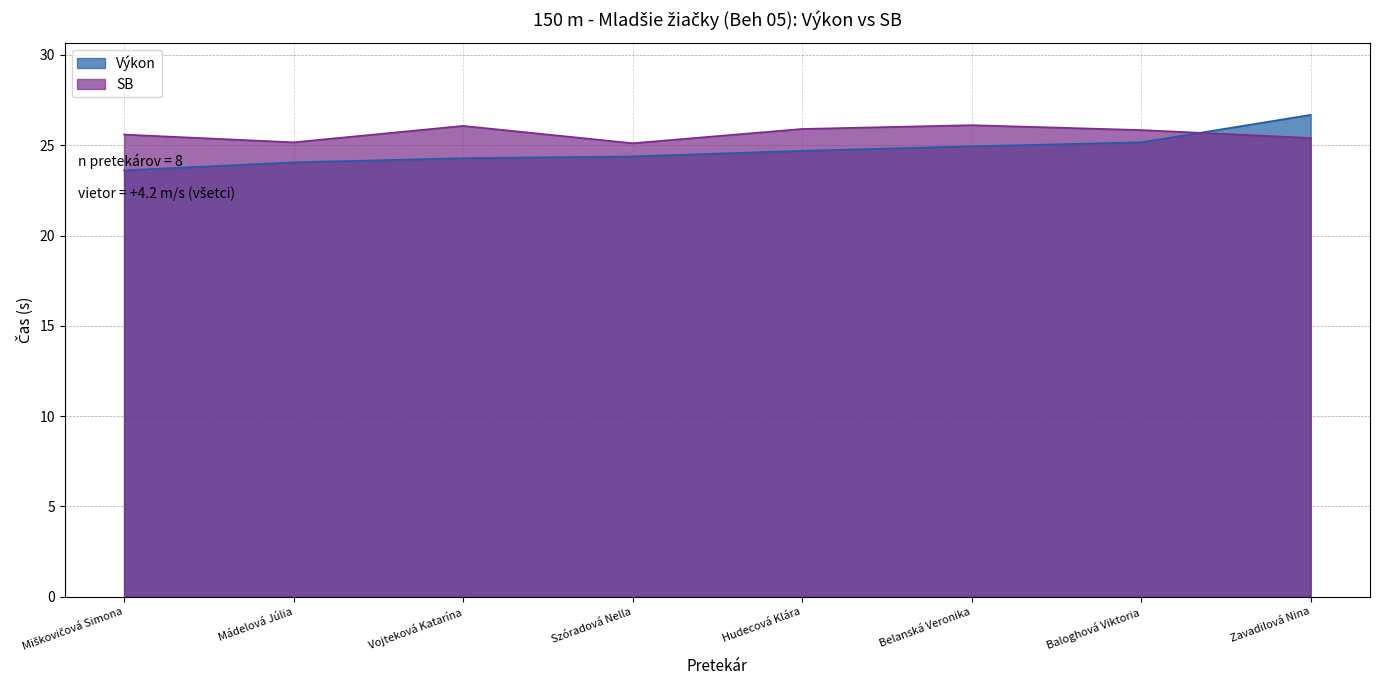

After their last crossing, which series has the higher values: SB or Výkon?

Výkon